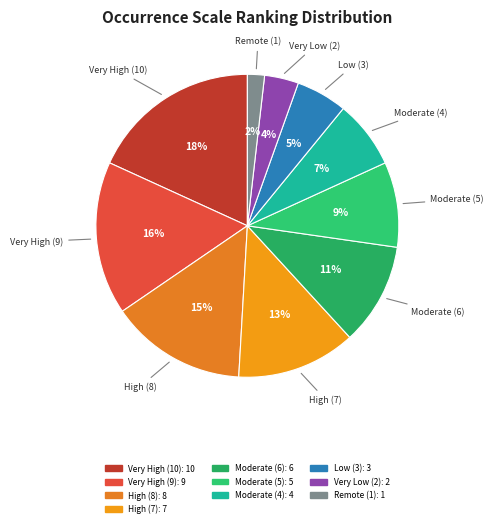

To the nearest percent, what is the average slice percentage?

10%